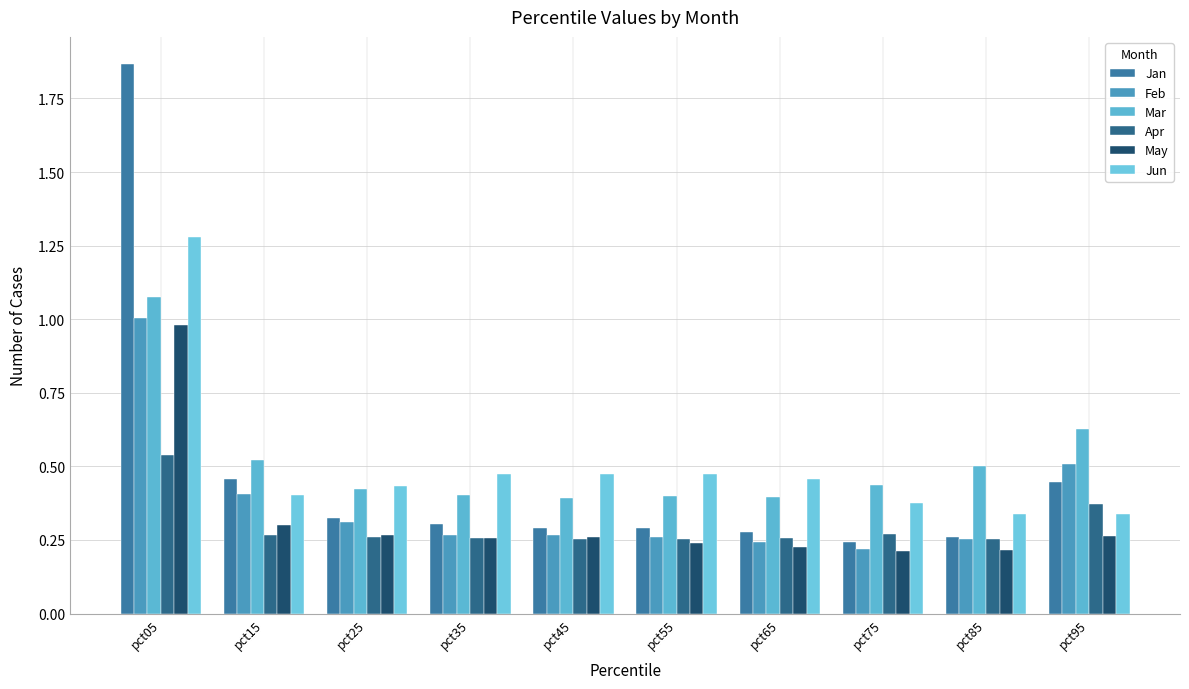

At which category is the sum across all series the highest?

pct05